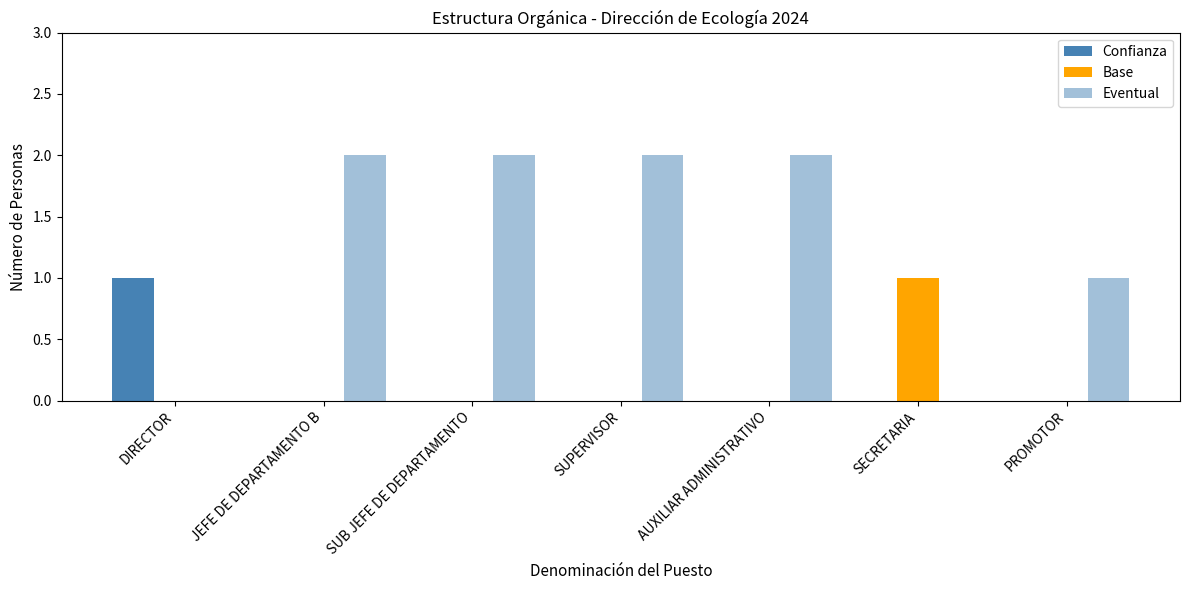

Which label corresponds to the largest value in the chart?

JEFE DE DEPARTAMENTO B